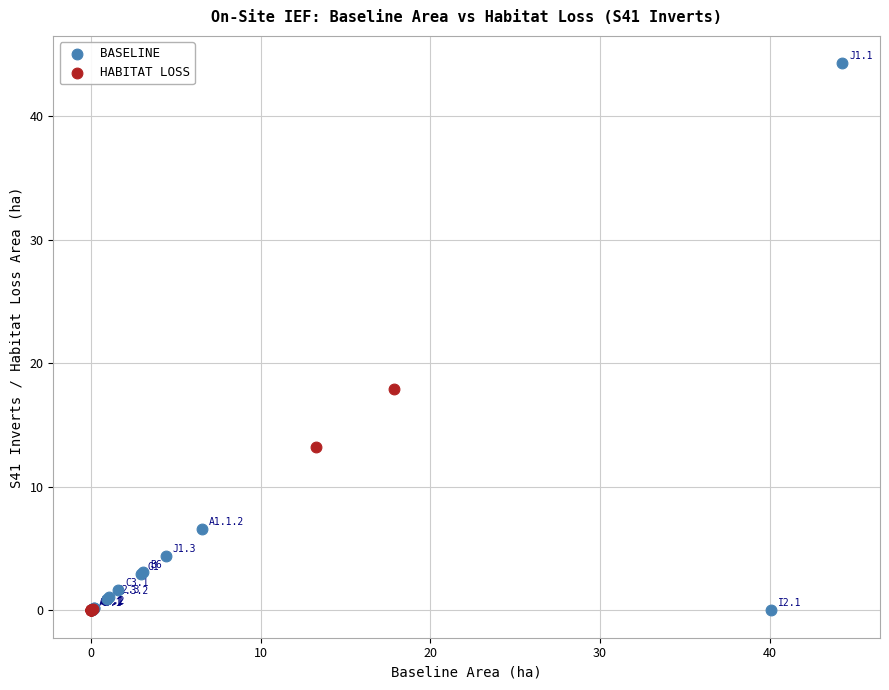

What are all the series names shown in the legend?

BASELINE, HABITAT LOSS